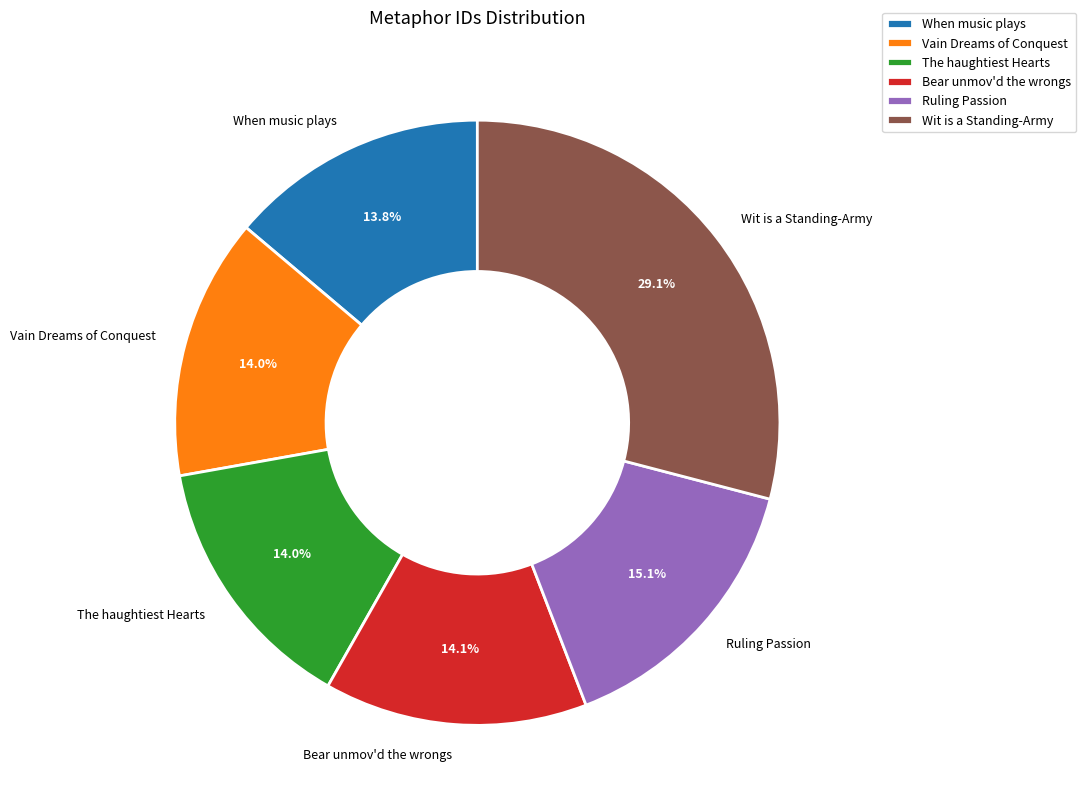

Which slice is the largest?

Wit is a Standing-Army